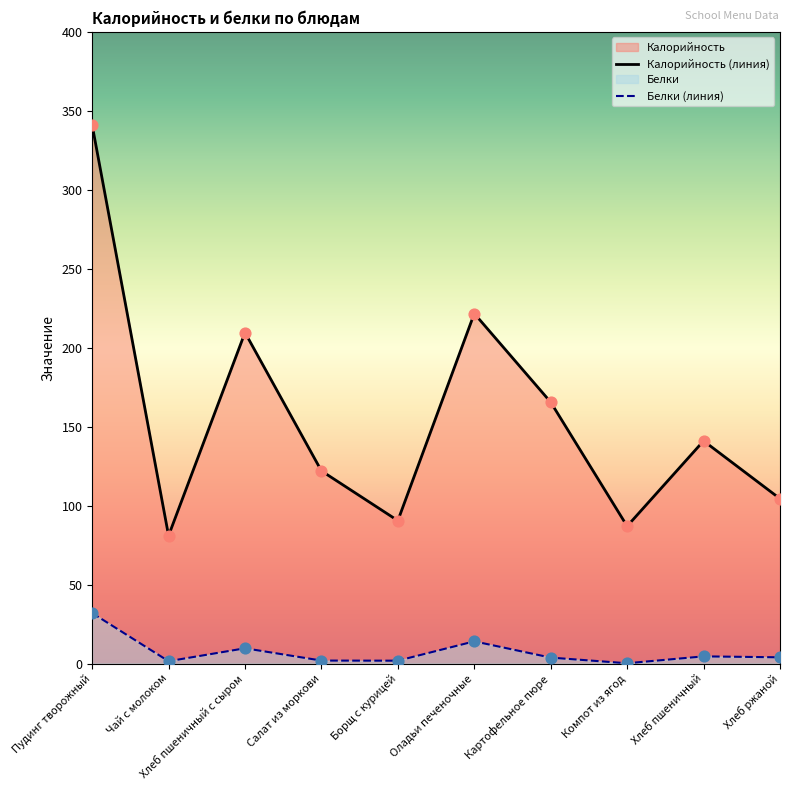

Is the value of Белки (линия) at Пудинг творожный greater than the value of Калорийность (линия) at Чай с молоком?

No